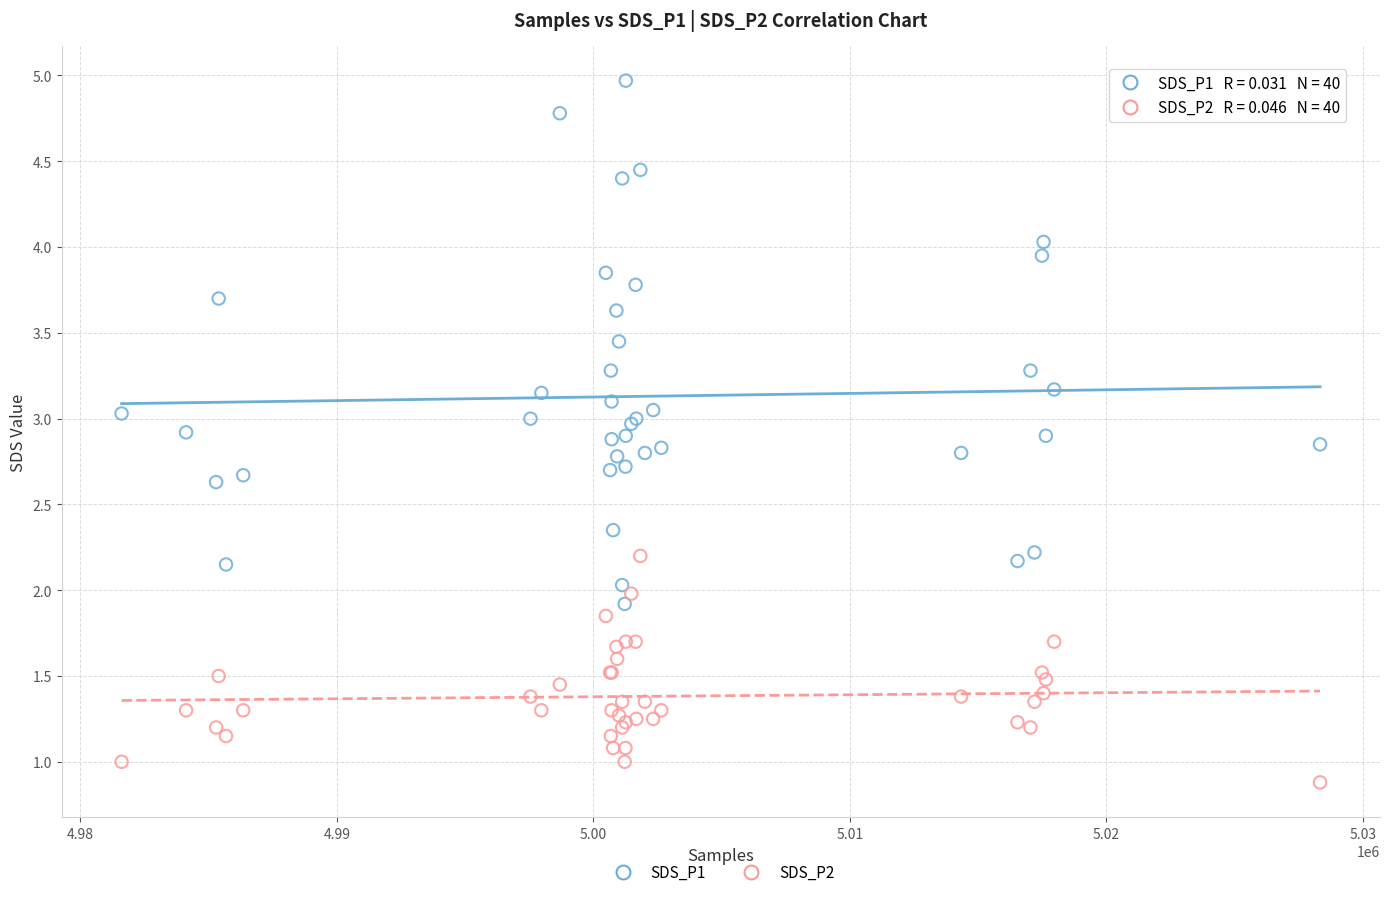

Which series reaches the maximum Y coordinate?

SDS_P1